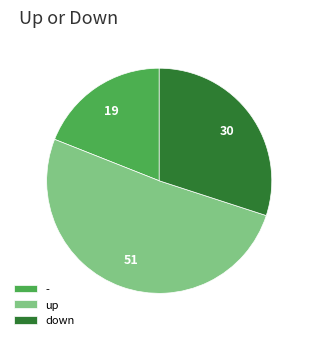

Which has a higher value, - or up?

up